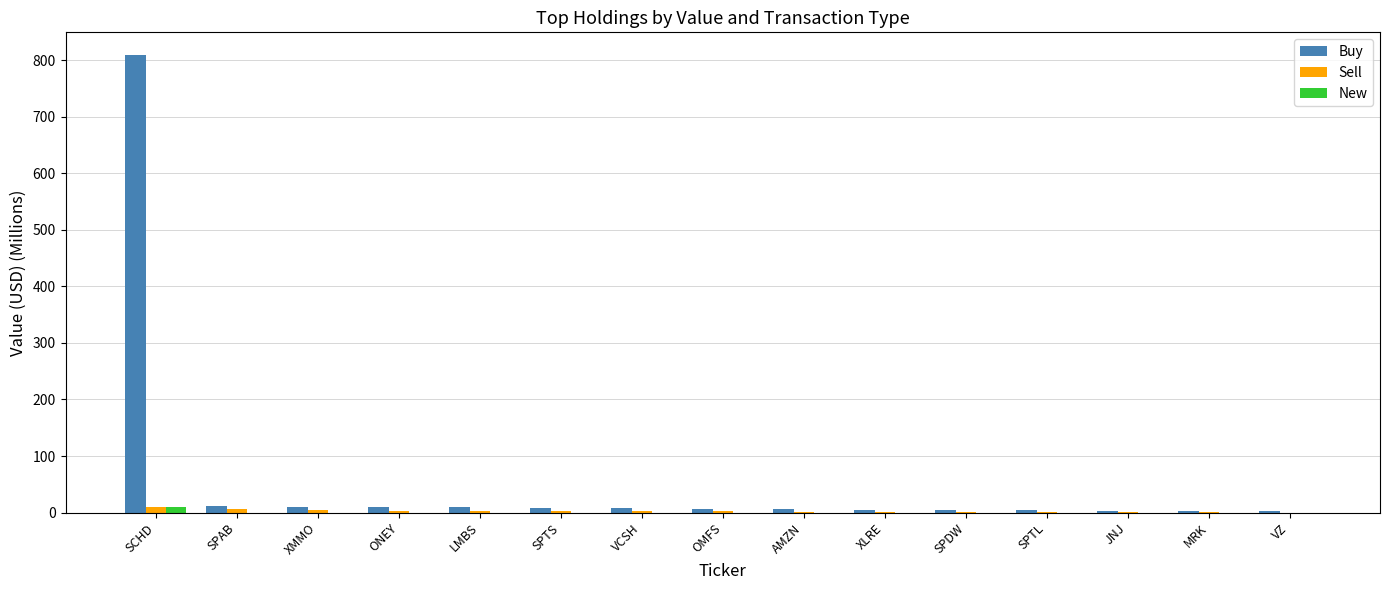

The value of New at SPAB is 0.0. True or false?

True